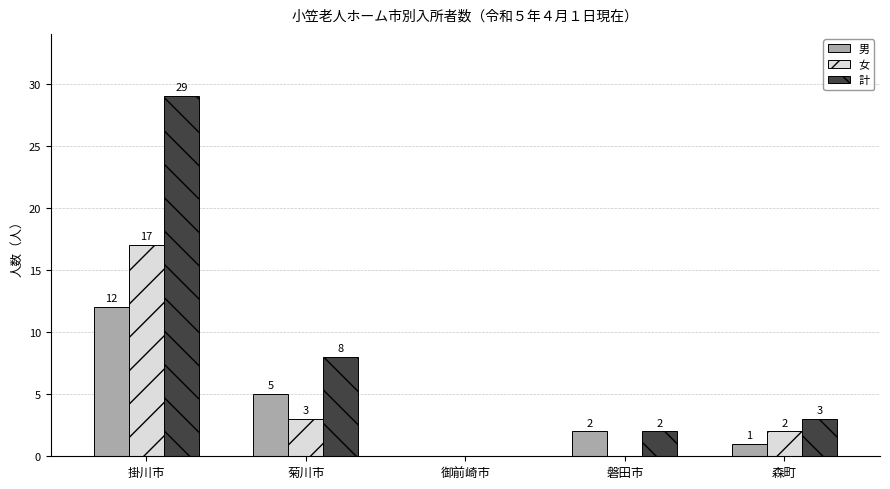

How many positive values does the 女 series have?

3